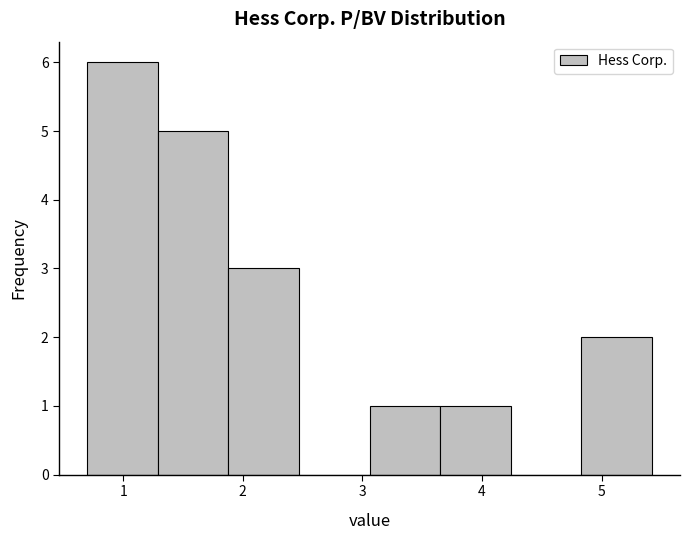

Over which range of the x-axis is the bar tallest?

0.70 to 1.29